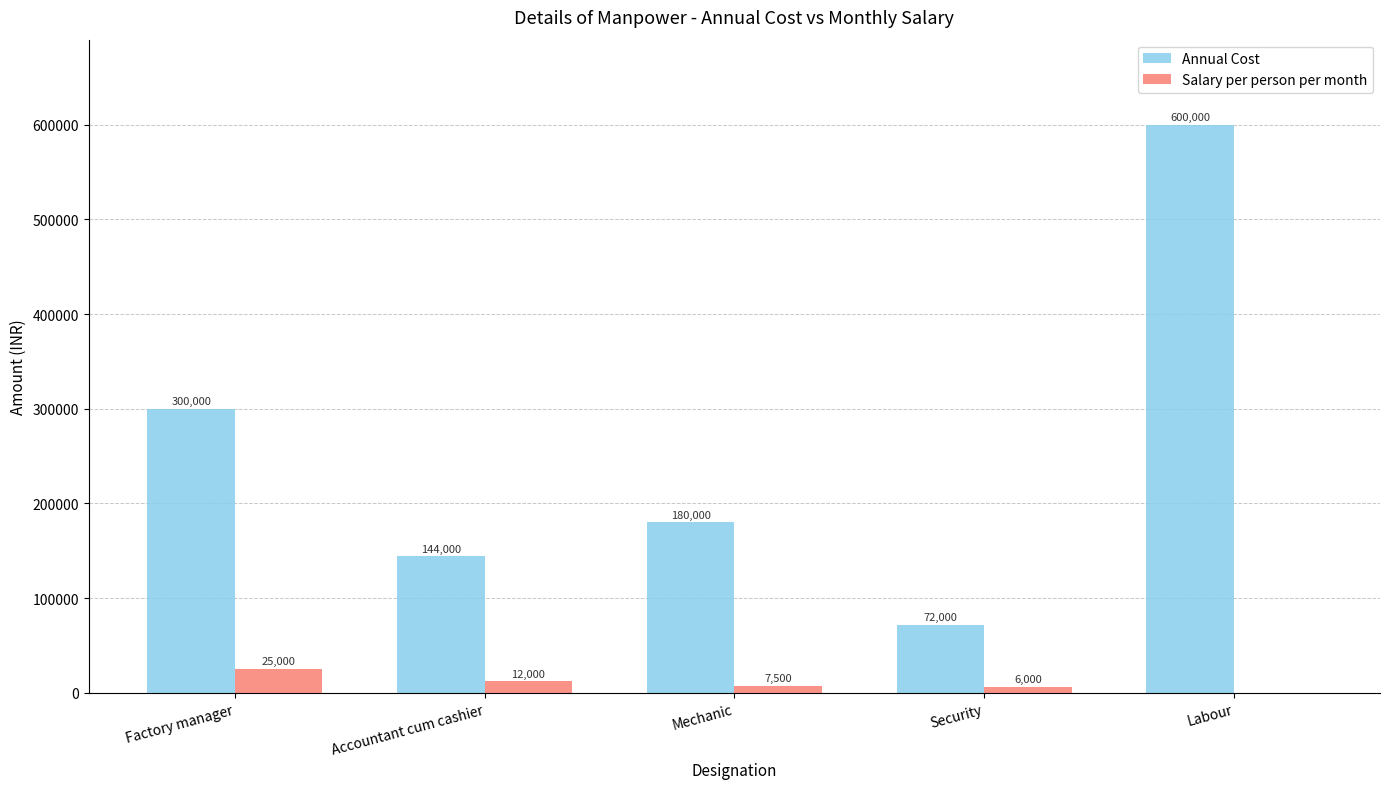

At which label does Annual Cost reach its peak?

Labour